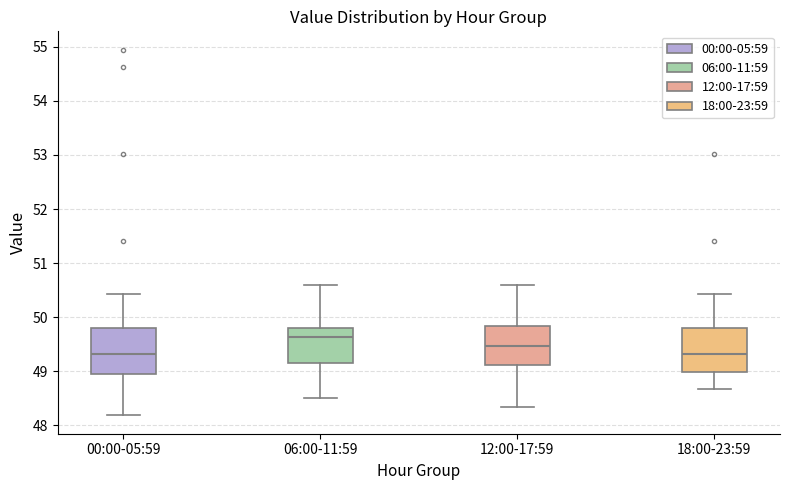

Reading left to right, transcribe this box plot: for each box, give where its median line is, the range the box spans, and where its two whiskers end, as read against the y-axis. The values are not printed on the chart, so give them approximately, as read against the axis.

00:00-05:59: median 49.3, box 48.9 to 49.8, whiskers 48.2 to 50.4
06:00-11:59: median 49.6, box 49.2 to 49.8, whiskers 48.5 to 50.6
12:00-17:59: median 49.5, box 49.1 to 49.8, whiskers 48.3 to 50.6
18:00-23:59: median 49.3, box 49.0 to 49.8, whiskers 48.7 to 50.4